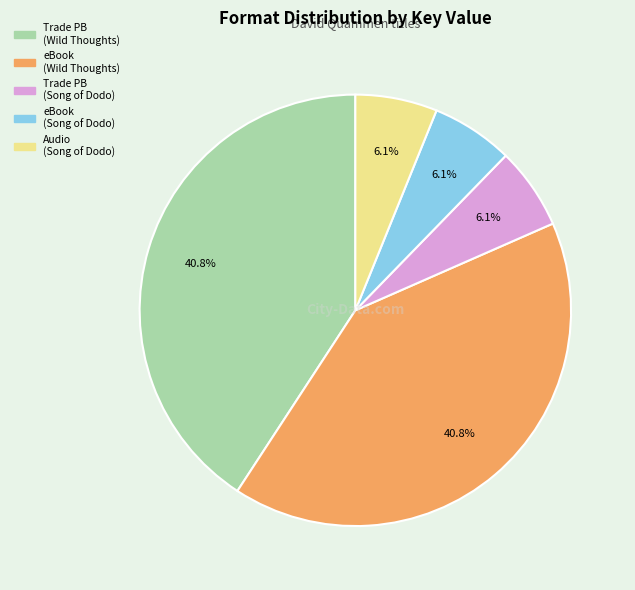

Does any single category account for the majority?

No